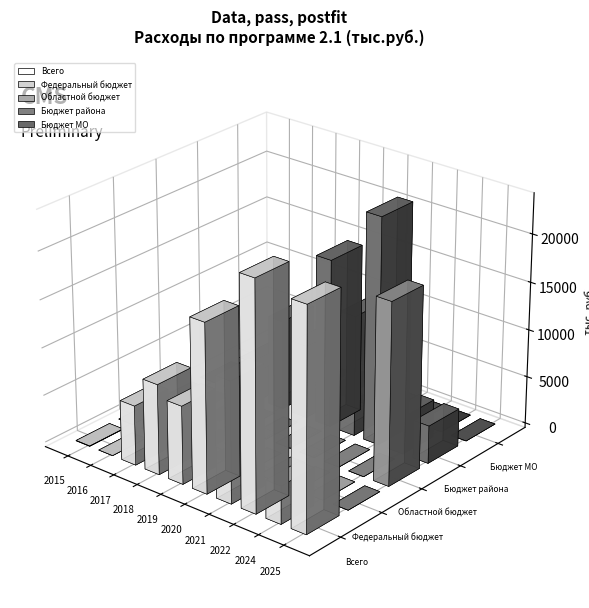

What is the difference between the maximum and minimum values in the Бюджет МО series?

3000.0